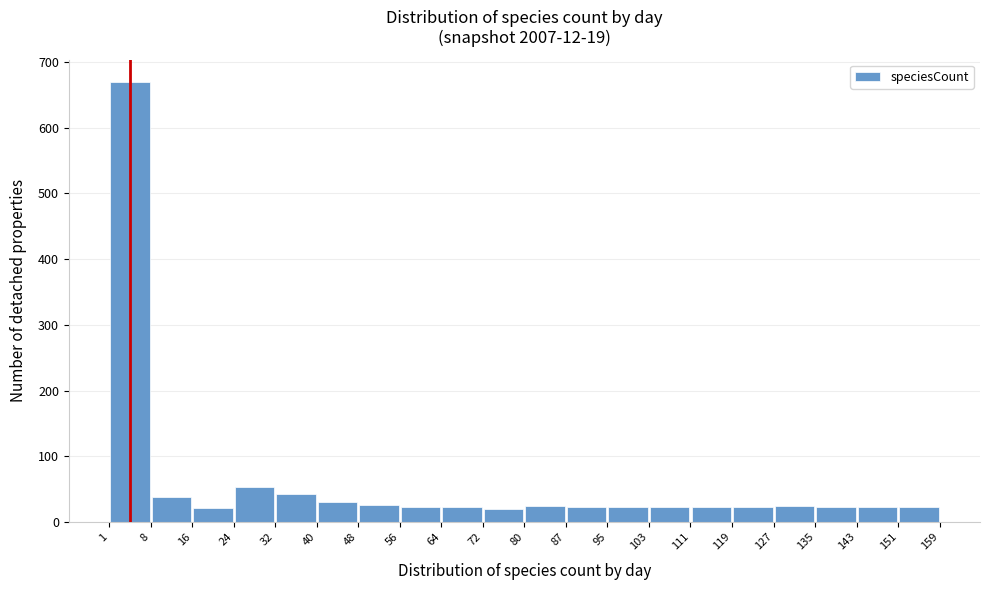

Reading left to right, list every bar in this chart as the range it spans on the x-axis followed by its height. The values are not printed on the chart, so give them approximately, as read against the axis.

1 to 8: 670
8 to 16: 40
16 to 24: 20
24 to 32: 50
32 to 40: 40
40 to 48: 30
48 to 56: 30
56 to 64: 20
64 to 72: 20
72 to 80: 20
80 to 87: 30
87 to 95: 20
95 to 103: 20
103 to 111: 20
111 to 119: 20
119 to 127: 20
127 to 135: 20
135 to 143: 20
143 to 151: 20
151 to 159: 20